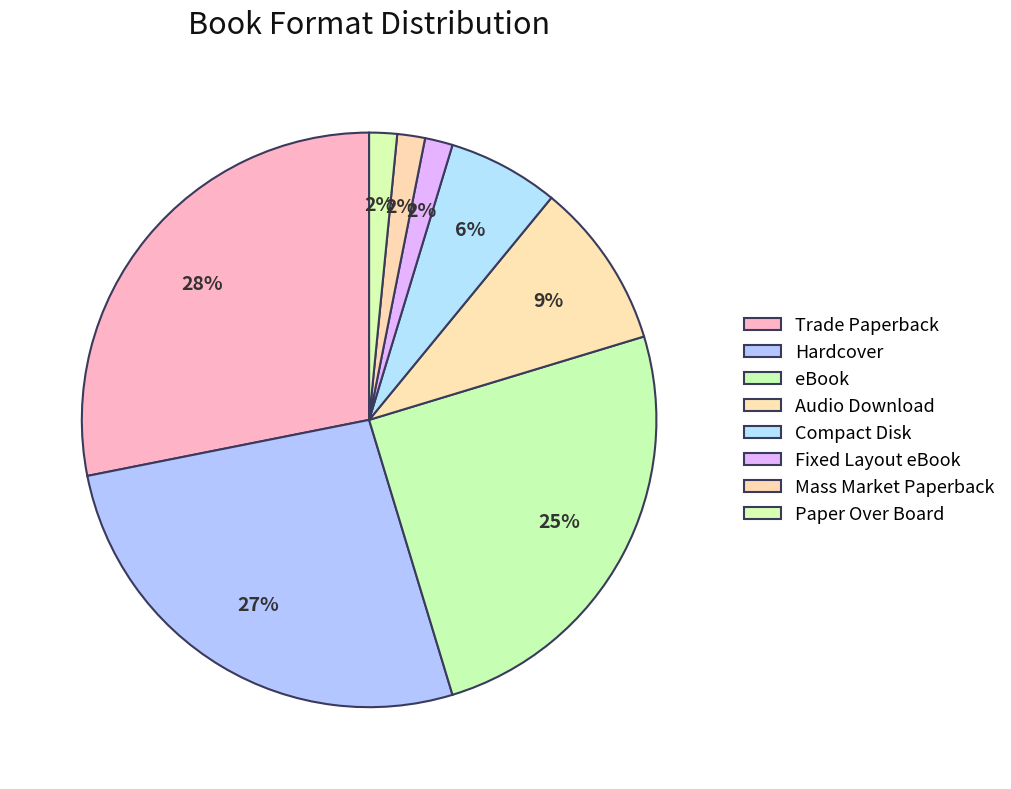

Rank the categories by value from lowest to highest.

Fixed Layout eBook, Mass Market Paperback, Paper Over Board, Compact Disk, Audio Download, eBook, Hardcover, Trade Paperback